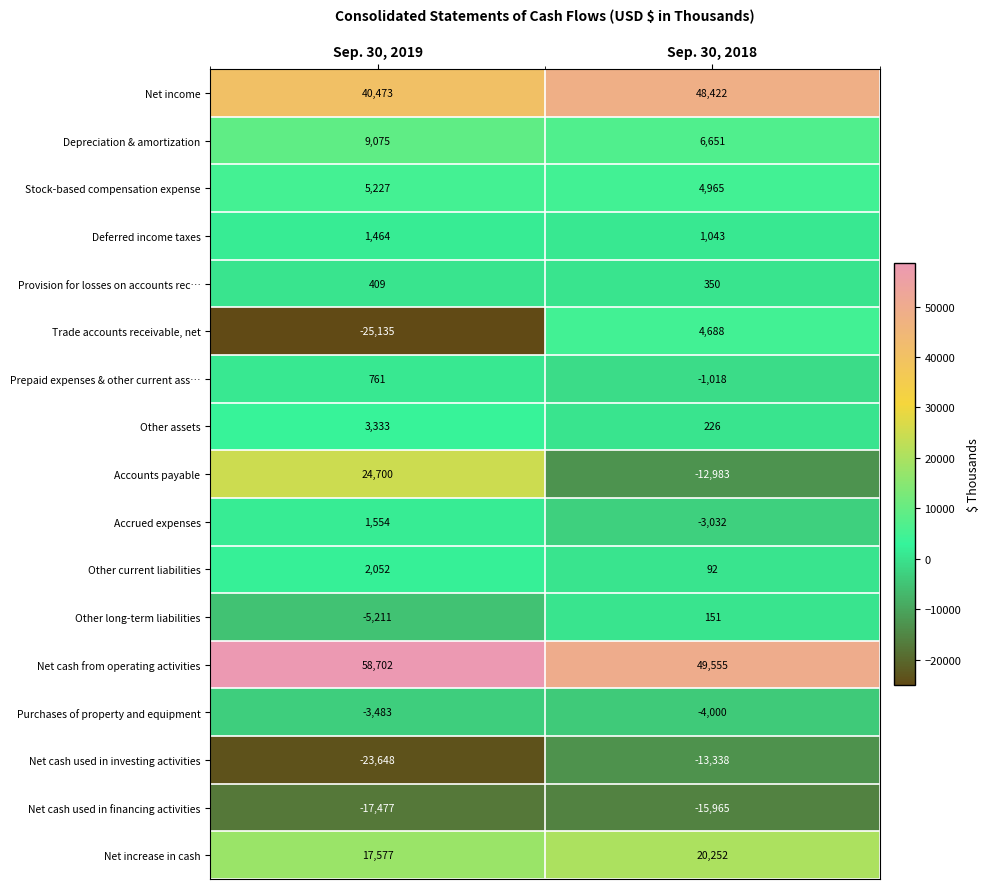

What is the difference between the maximum and minimum values in the Trade accounts receivable, net series?

29823